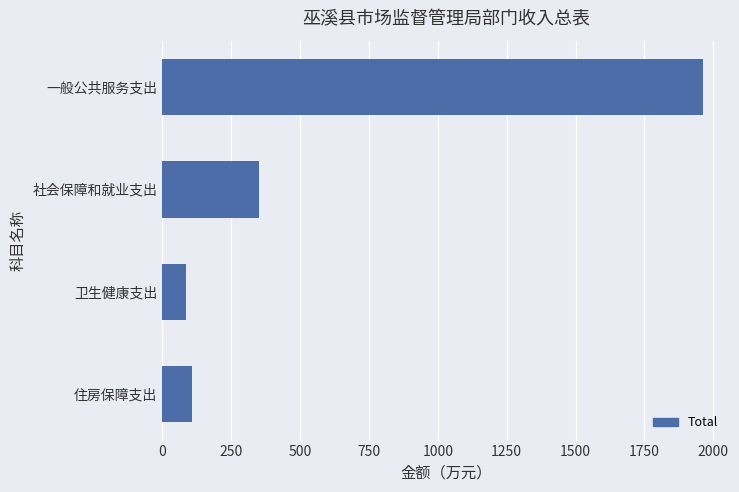

How many data points are less than 349?

2